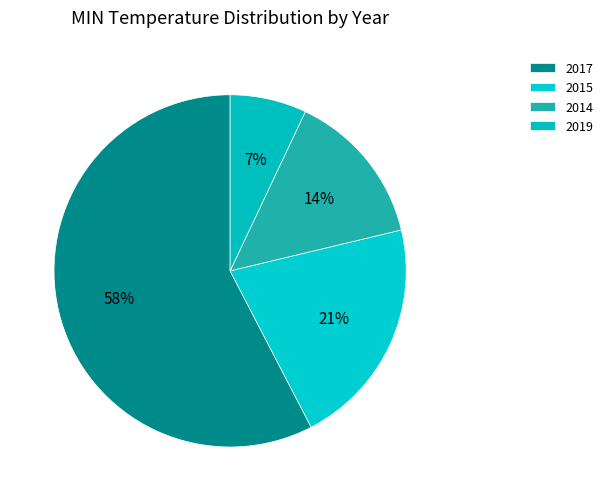

How many slices are in this pie chart?

4